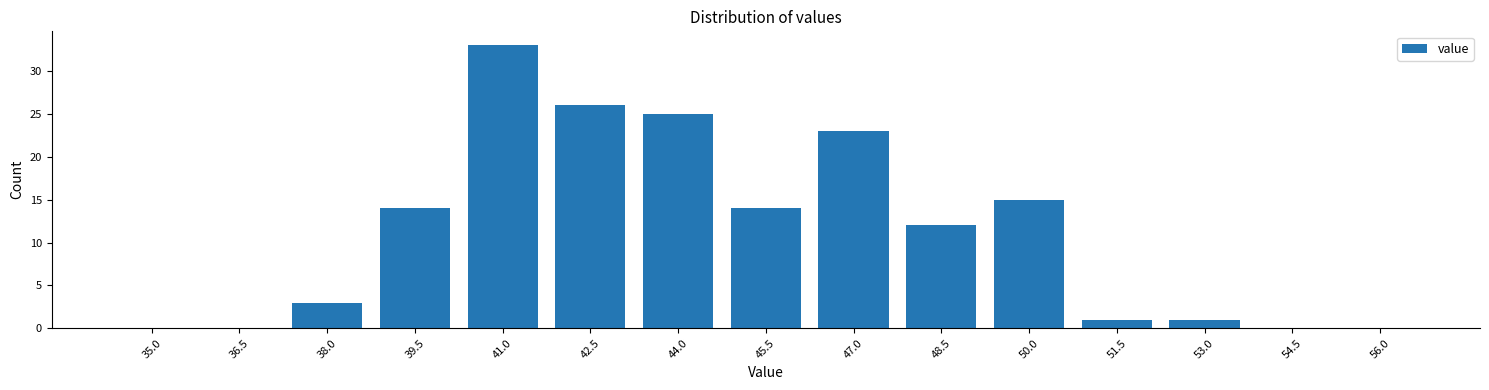

Reading right to left, extract all data points from this chart.

56.0=0	54.5=0	53.0=1	51.5=1	50.0=15	48.5=12	47.0=23	45.5=14	44.0=25	42.5=26	41.0=33	39.5=14	38.0=3	36.5=0	35.0=0